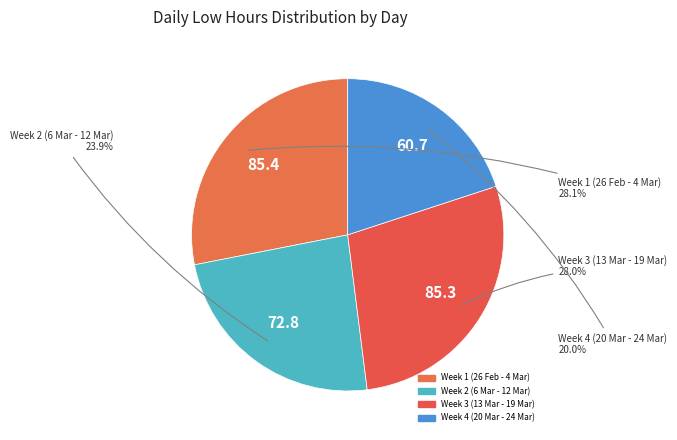

How many slices are in this pie chart?

4